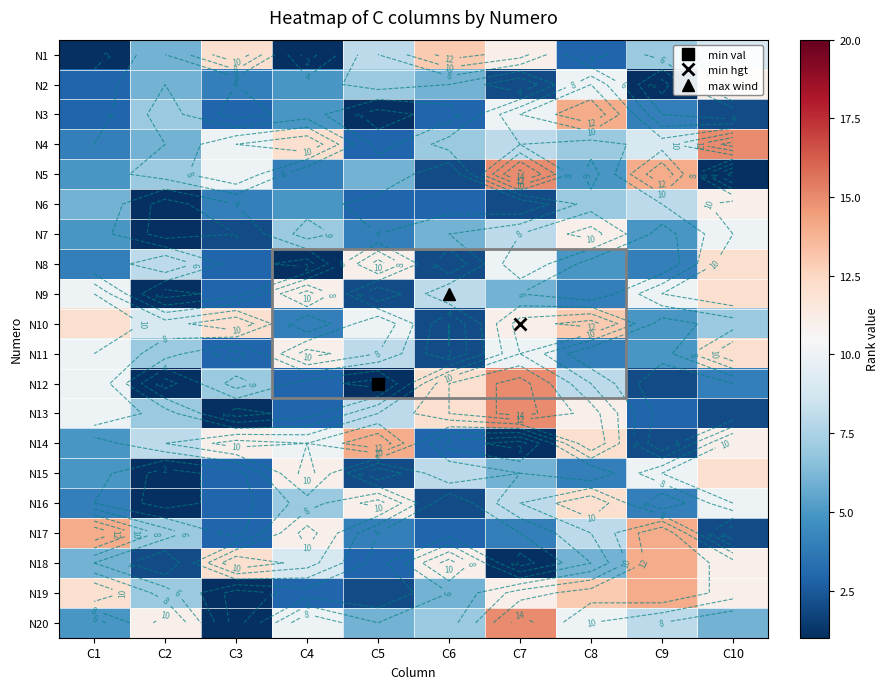

What is the approximate value of N17 at C7, to the nearest 5?

5